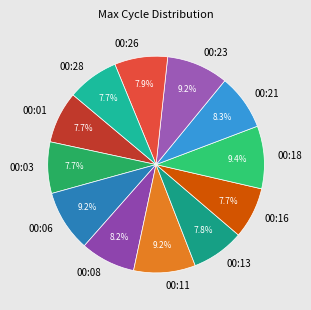

Does any single category account for the majority?

No